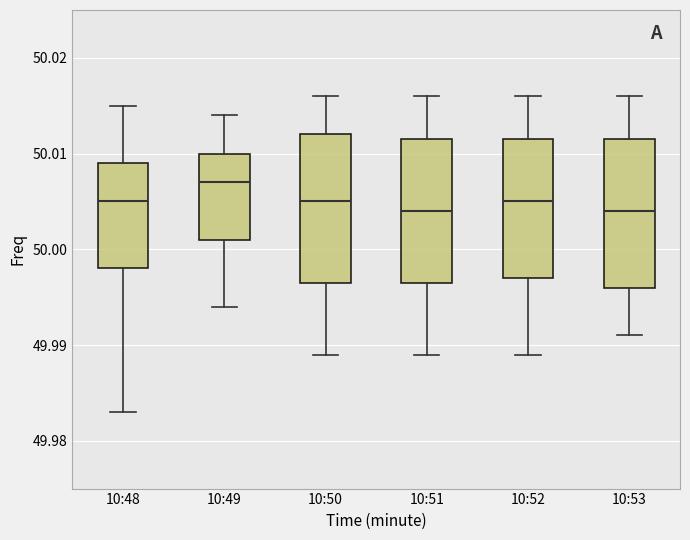

Which box has the highest median line?

10:49